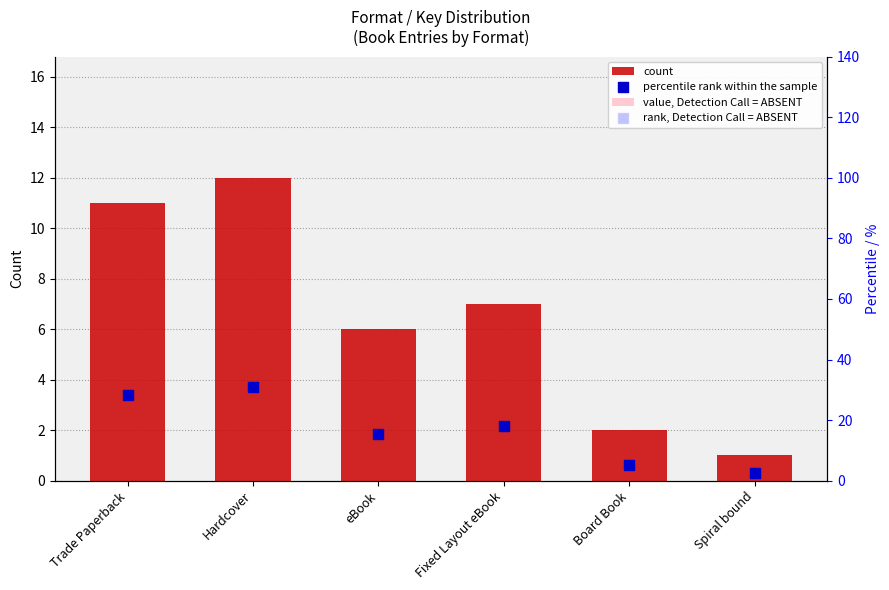

At which category is the sum across all series the highest?

Hardcover